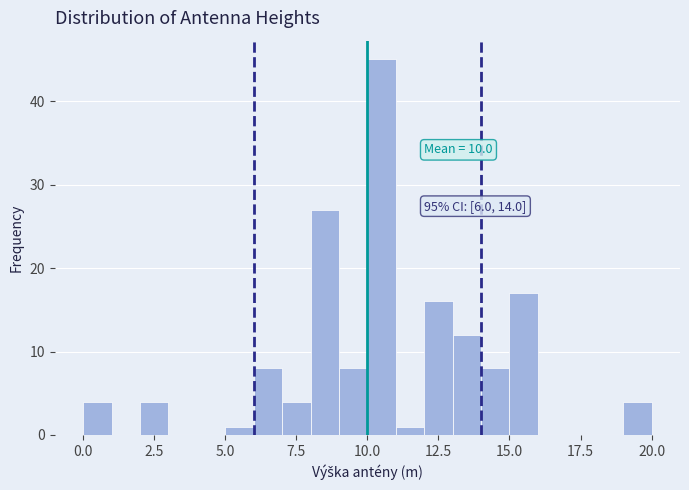

Read against the x-axis, roughly where is the centre of the tallest bar?

10.5